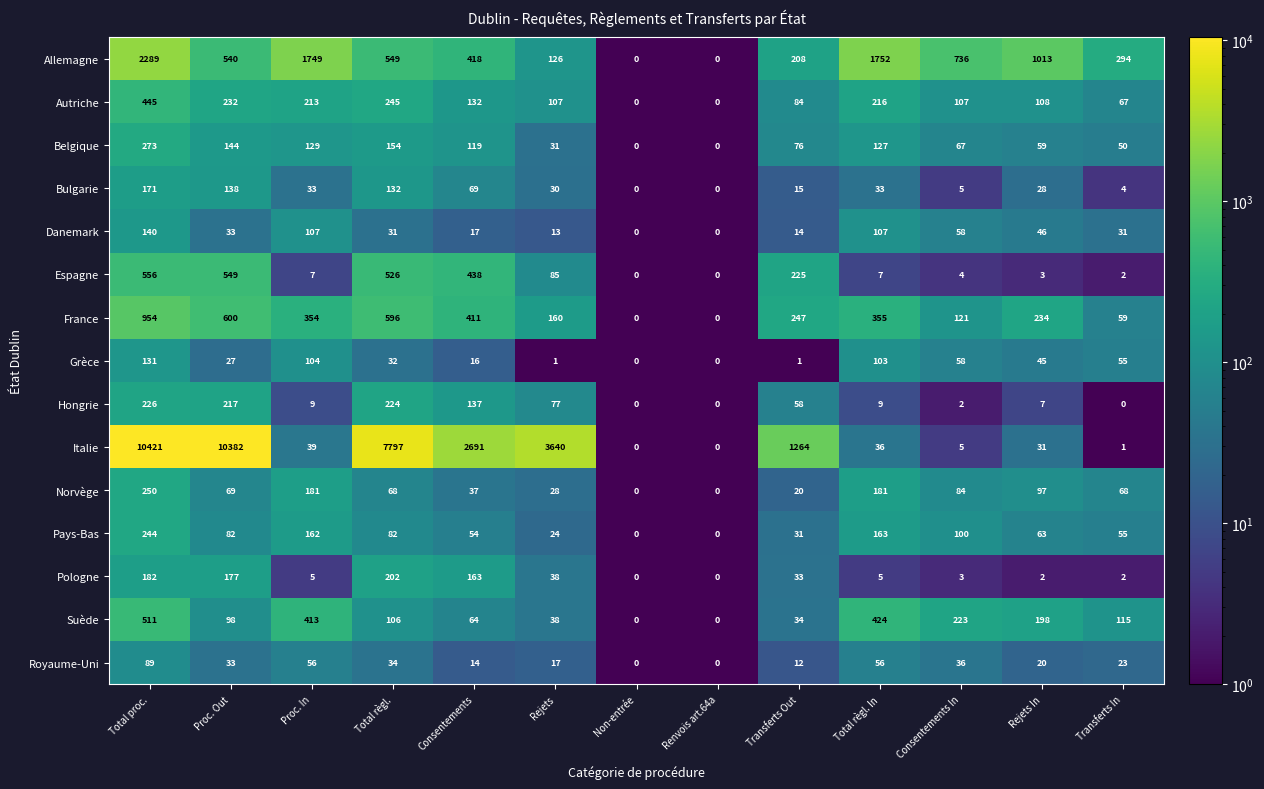

Which category has the highest value across all series?

Total proc.